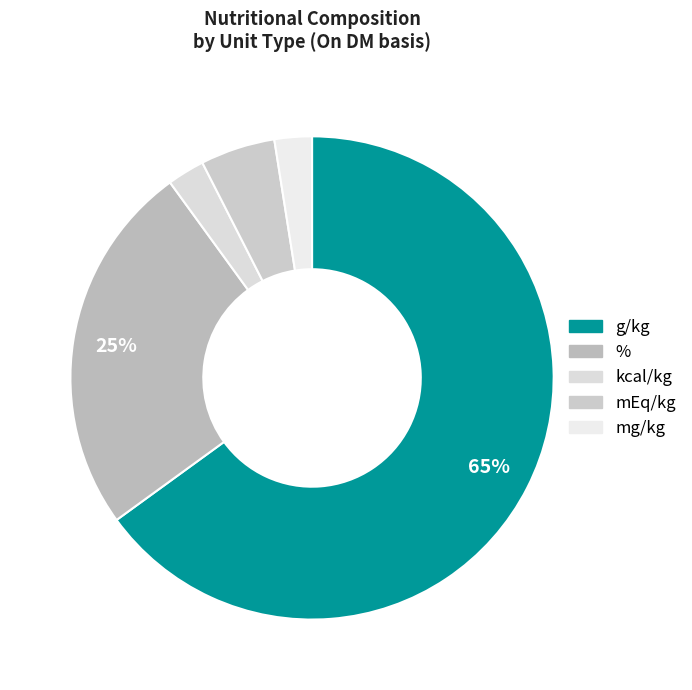

What is the smallest slice in the pie chart?

mg/kg